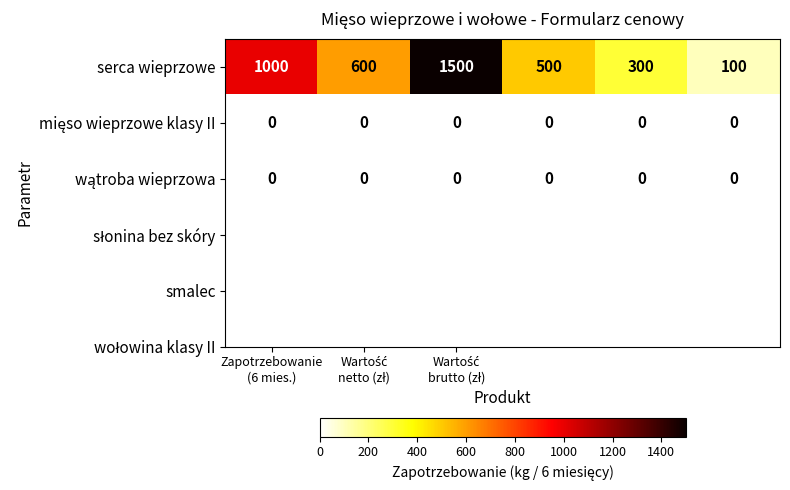

What is the average value of the serca wieprzowe series?

667